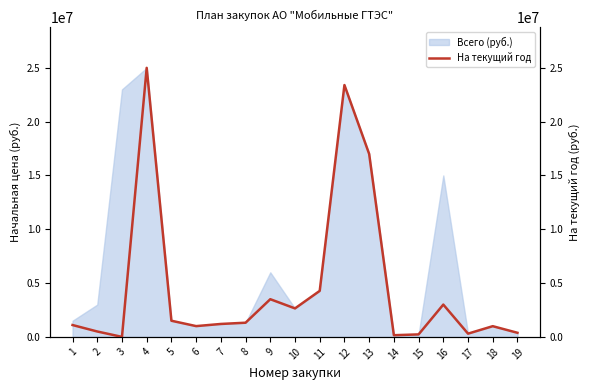

Is it true that the value at 8 is 880177?

False